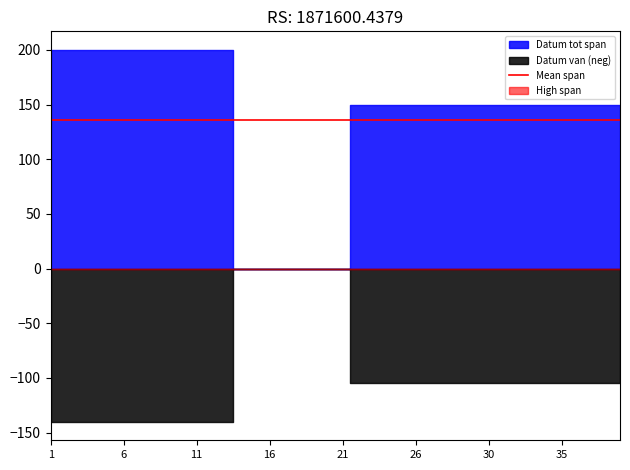

True or false: Datum van has a value of 446 at ric.6.ost.7.

False